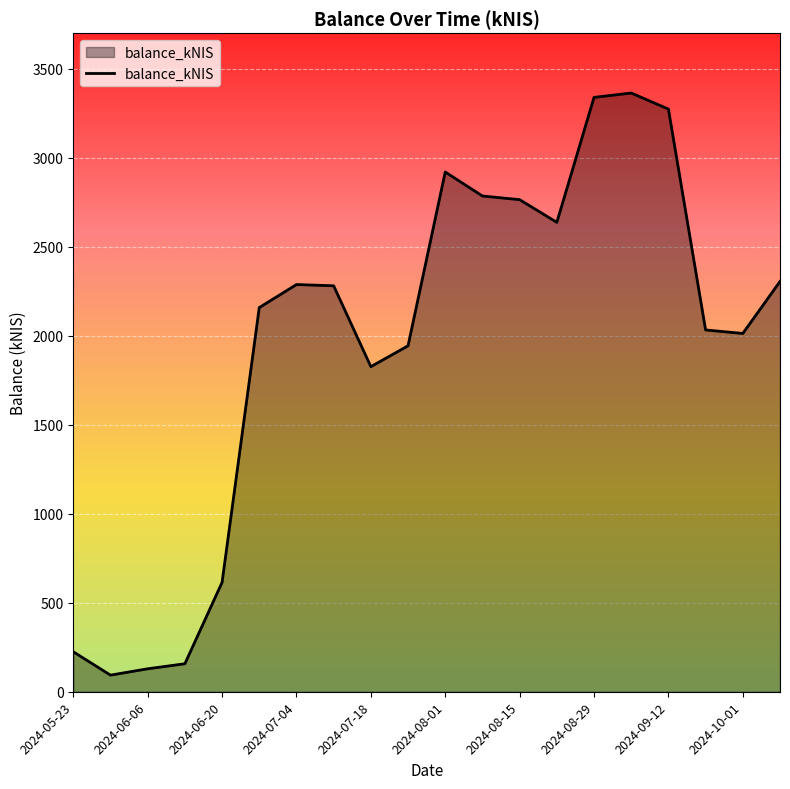

What is the maximum value shown in the chart?

3363.1